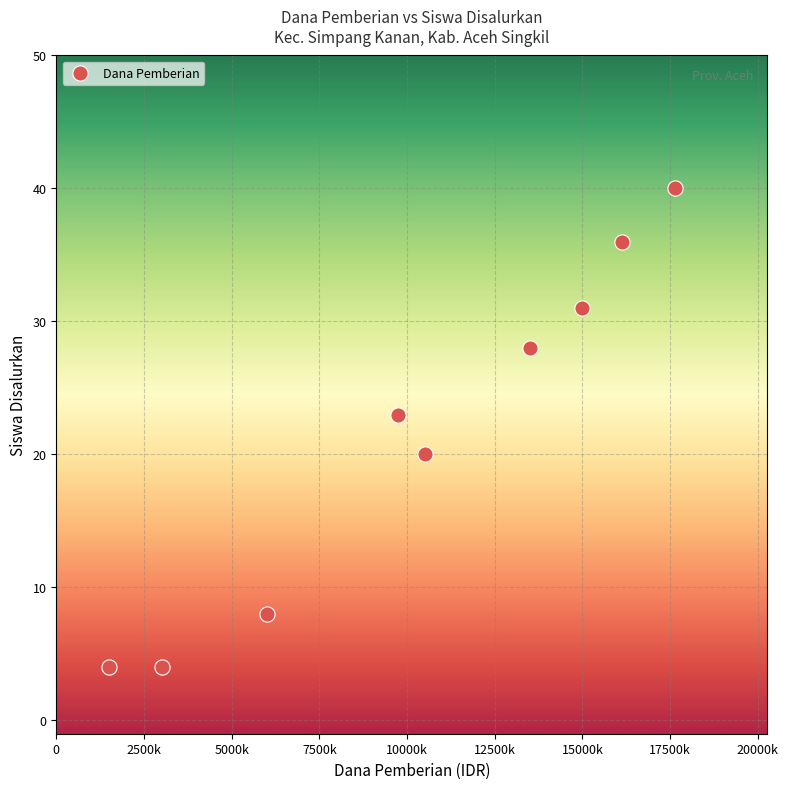

What Y value in the scatter plot is closest to 22?

23